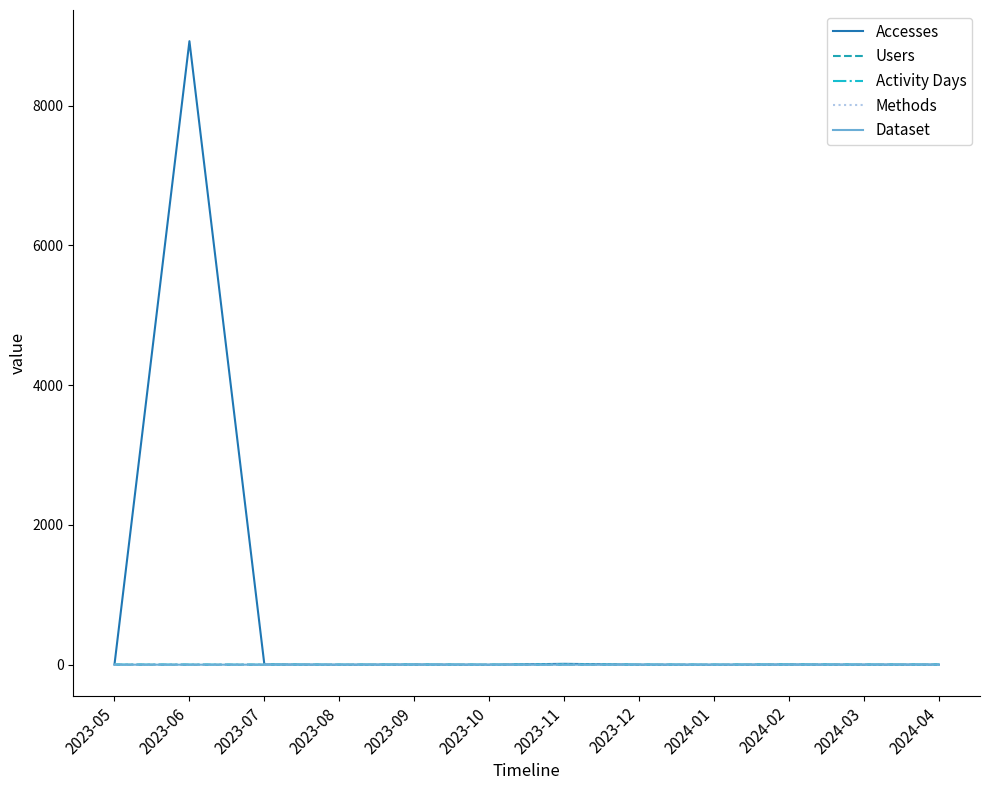

In Accesses, how many points are higher than both neighbors (excluding endpoints)?

4